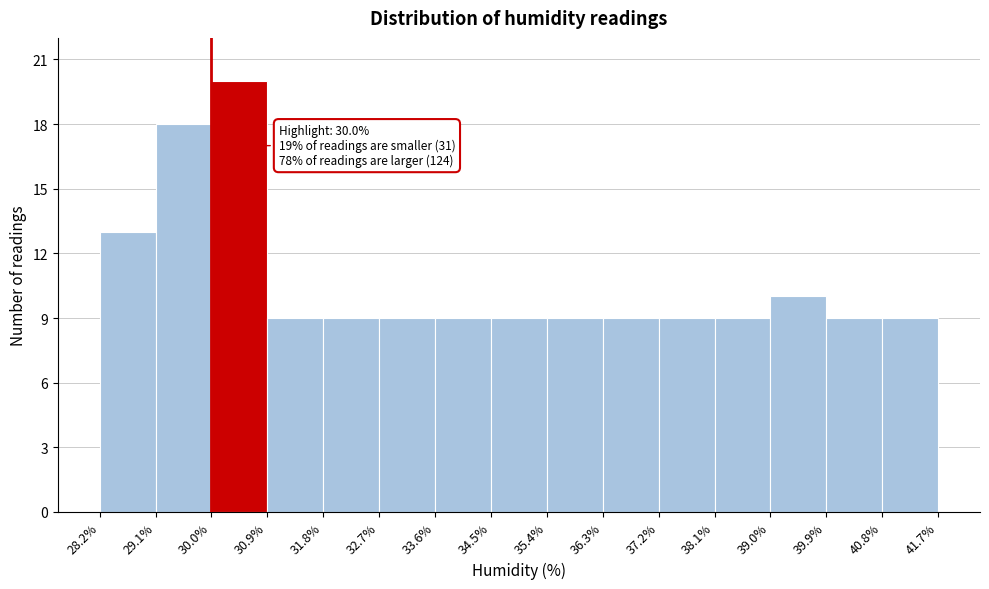

Over which range of the x-axis is the bar tallest?

30.0% to 30.9%